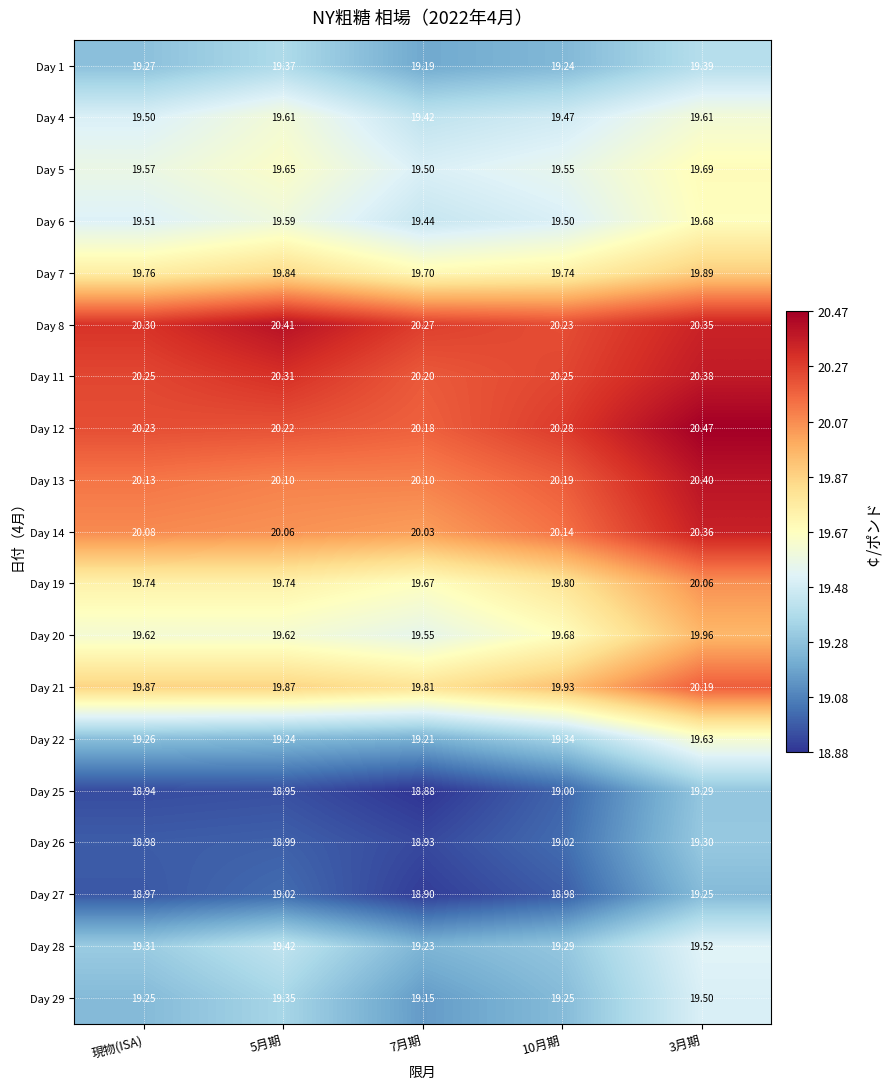

Which series has the largest range (max minus min)?

Day 22